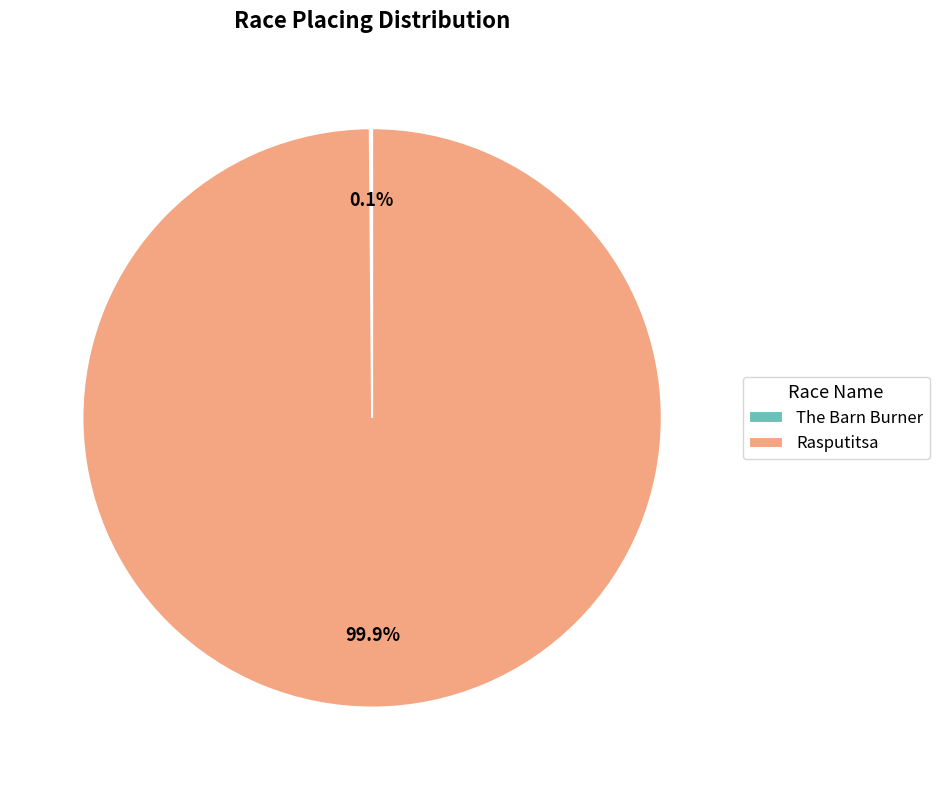

How much of the chart is everything except Rasputitsa?

0.1%